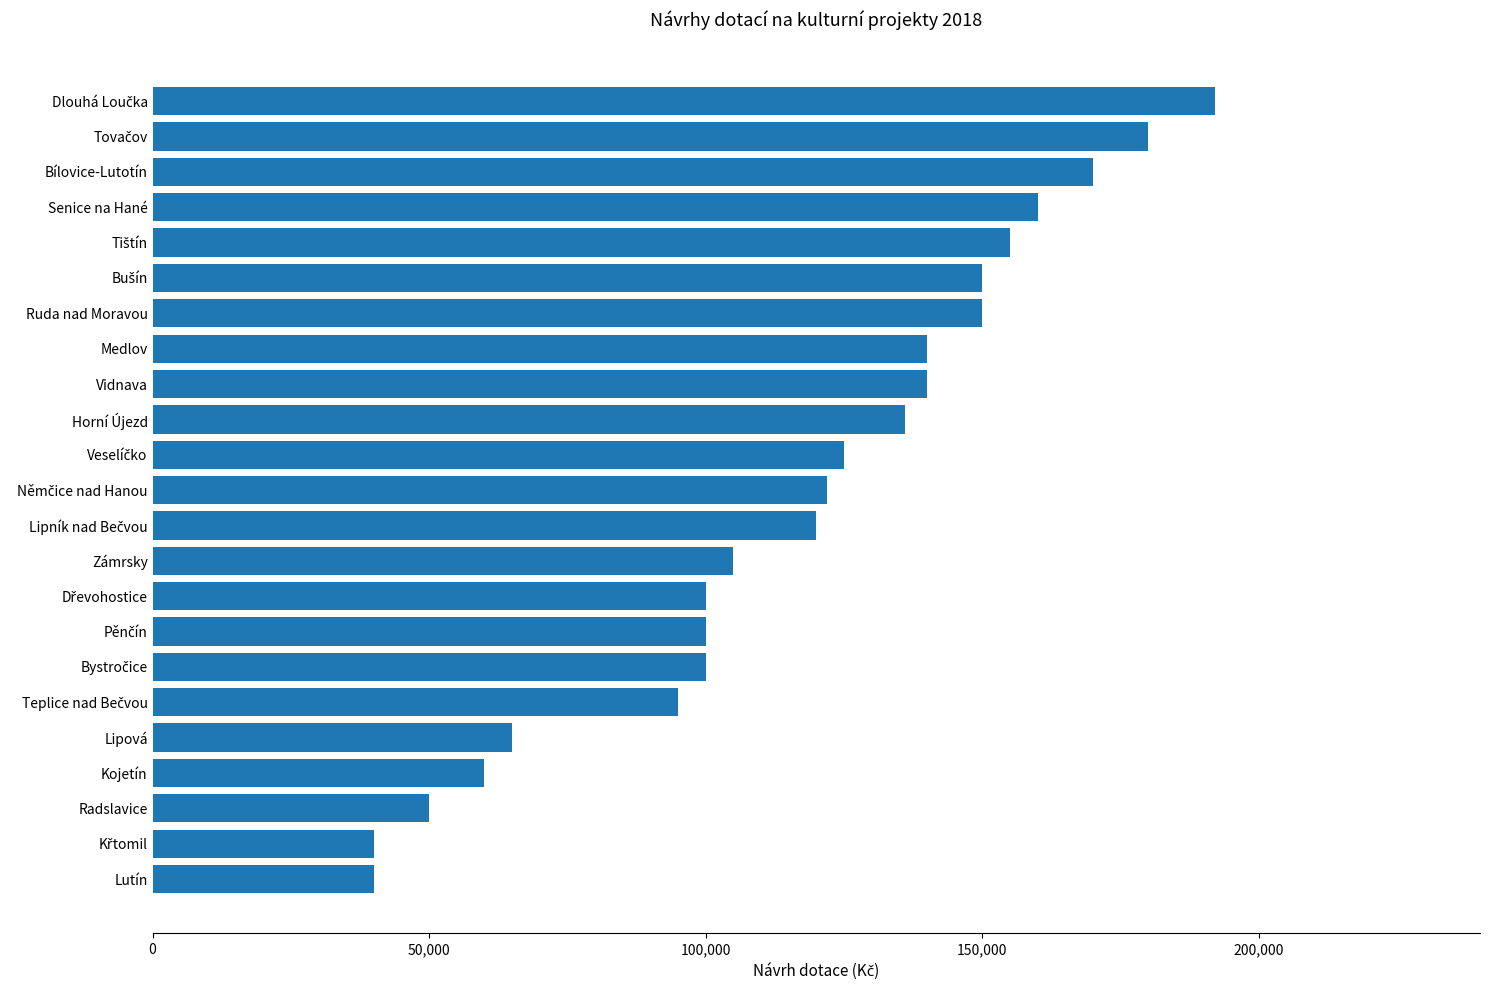

How many bars are there in total?

23